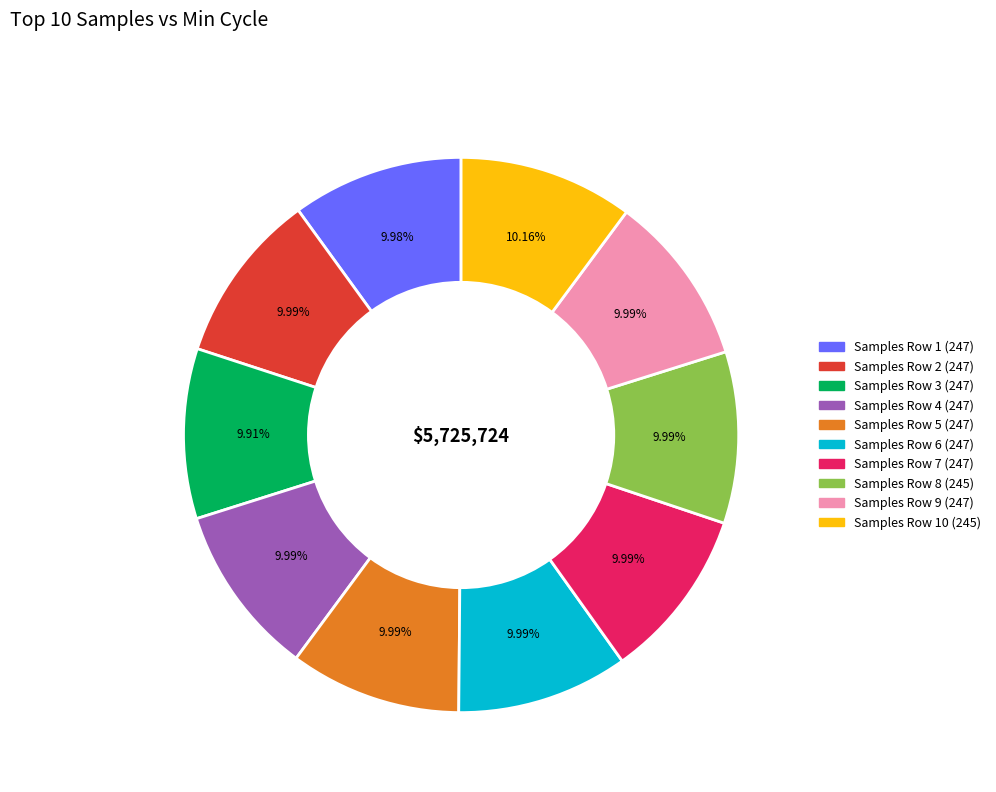

Count the number of slices in the pie.

10